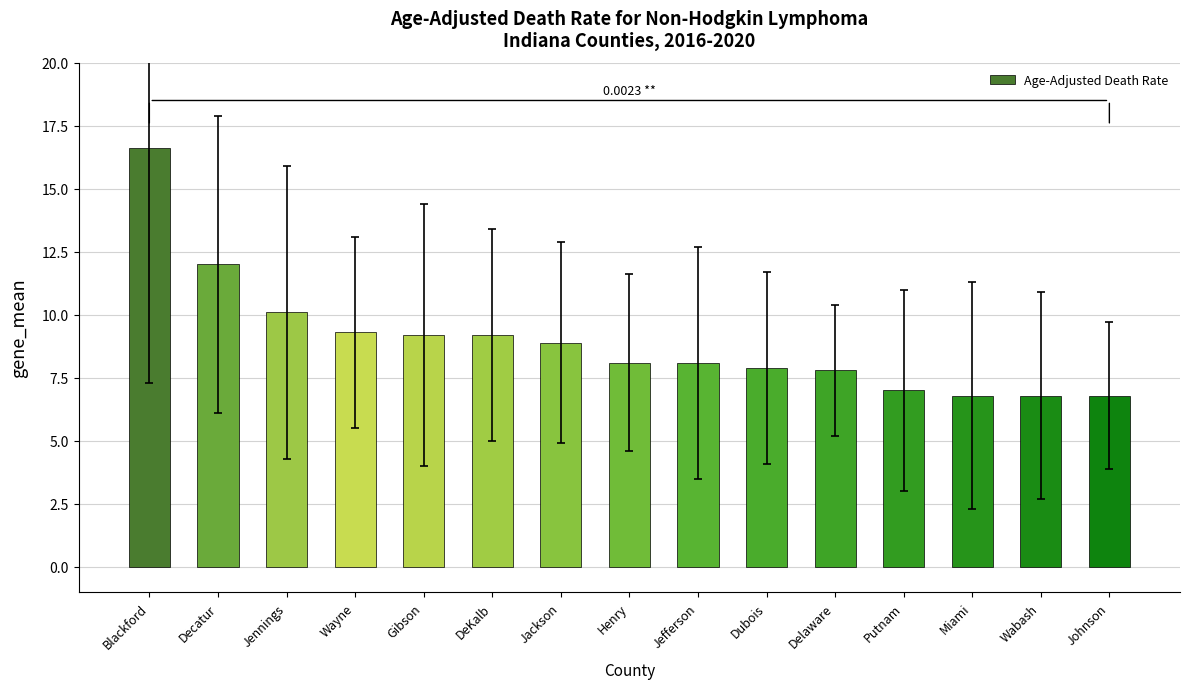

Is it true that the value at Johnson is 9.9?

False